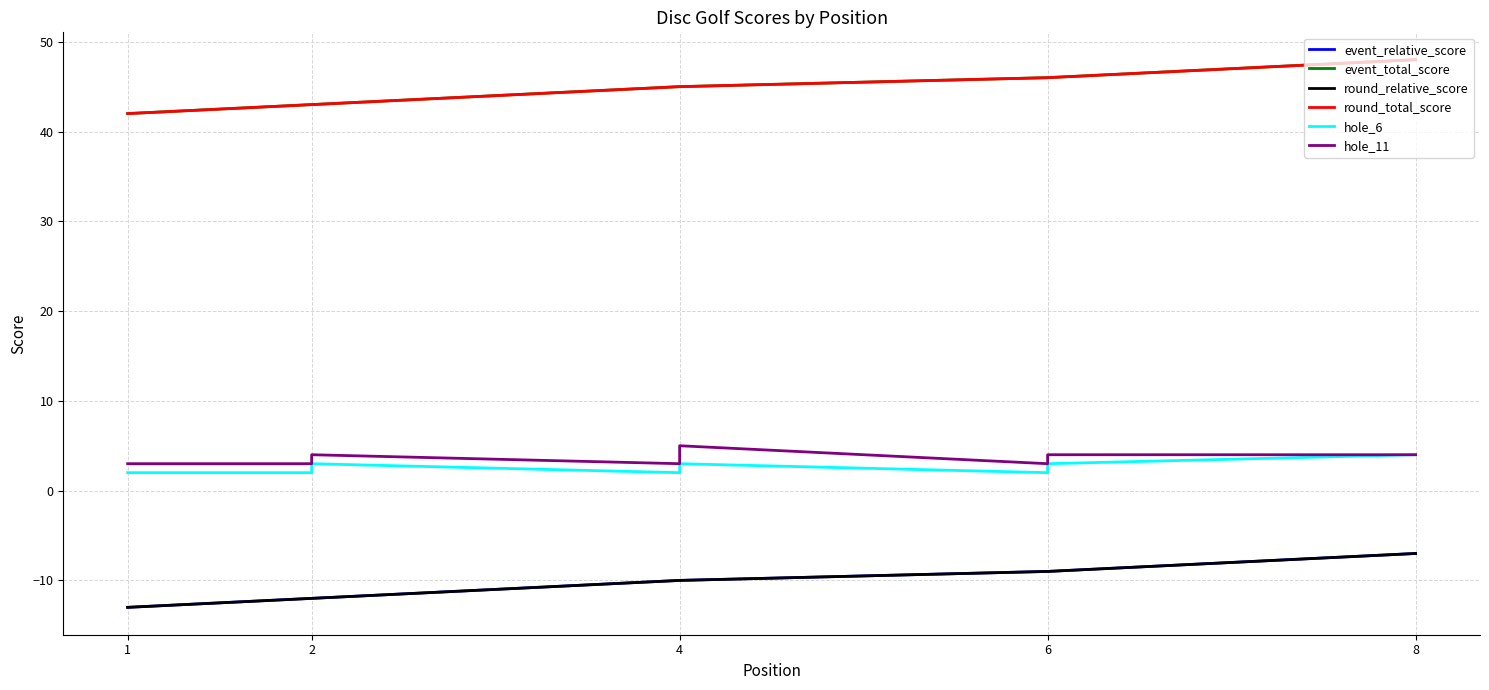

How many series are shown in this chart?

6